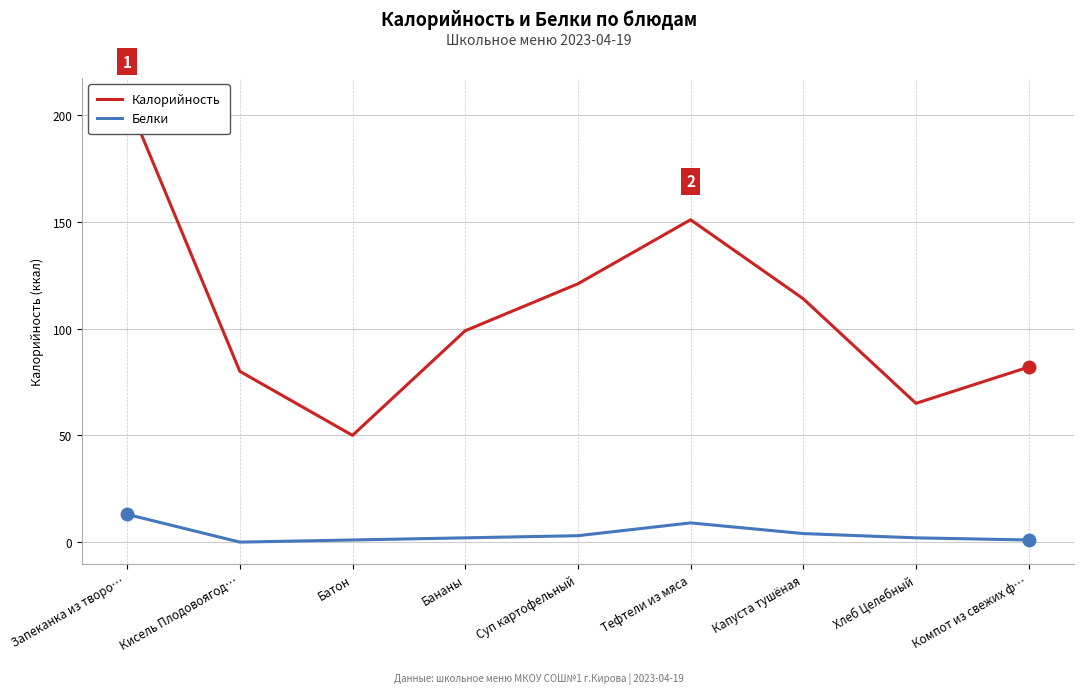

Reading right to left, list all the values displayed in this chart.

Калорийность: Компот из свежих ф…=82	Хлеб Целебный=65	Капуста тушёная=114	Тефтели из мяса=151	Суп картофельный=121	Бананы=99	Батон=50	Кисель Плодовоягод…=80	Запеканка из творо…=207
Белки: Компот из свежих ф…=1	Хлеб Целебный=2	Капуста тушёная=4	Тефтели из мяса=9	Суп картофельный=3	Бананы=2	Батон=1	Кисель Плодовоягод…=0	Запеканка из творо…=13